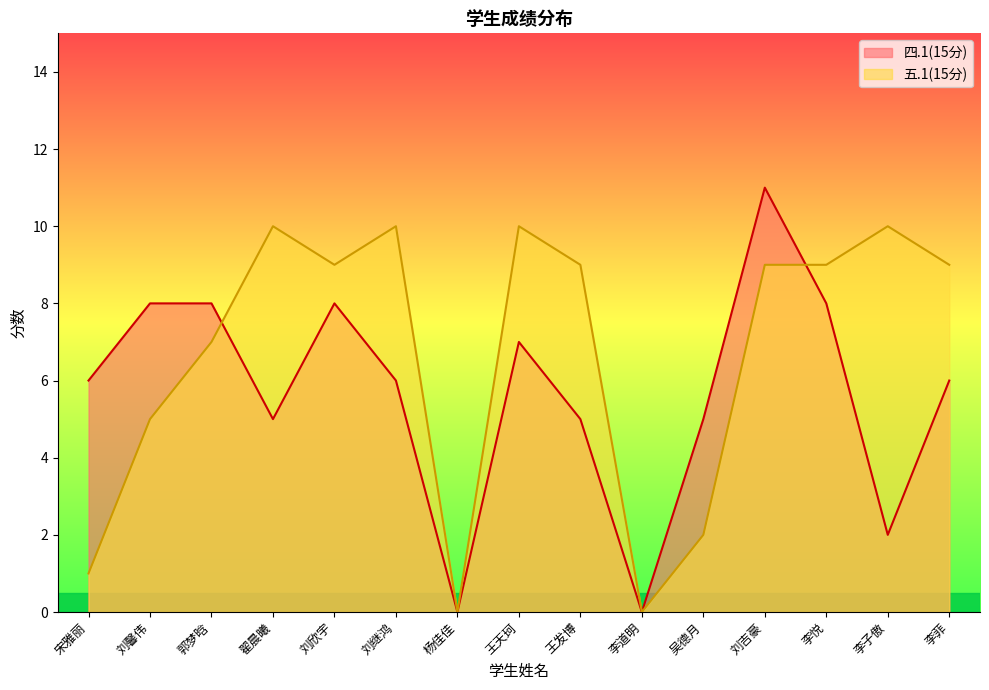

At which category is the sum across all series the highest?

刘吉豪